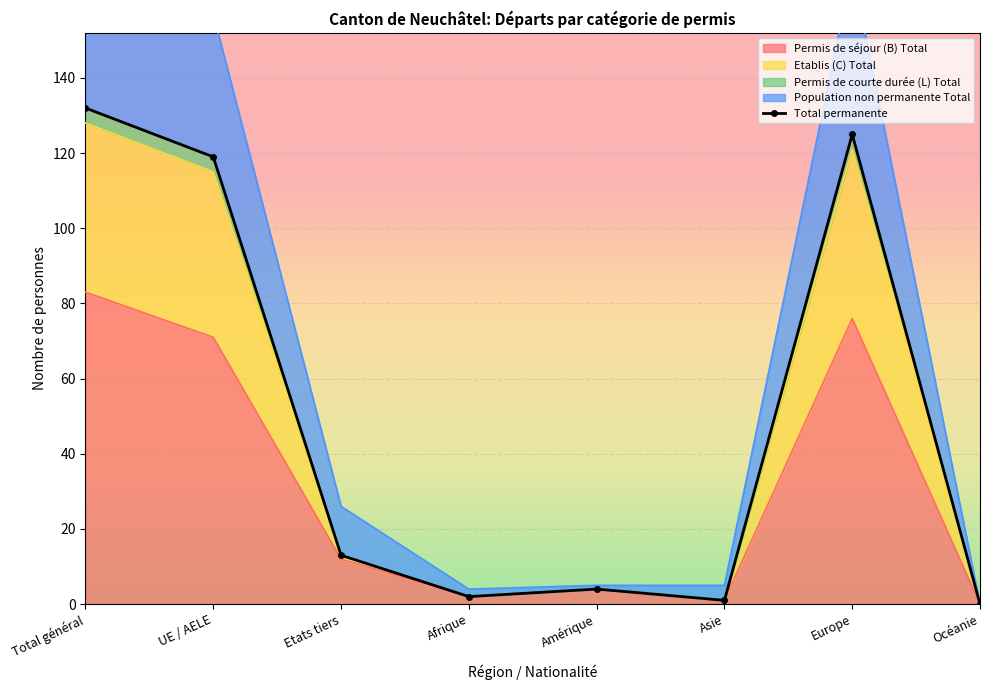

At which category does the data reach its first local valley?

Afrique